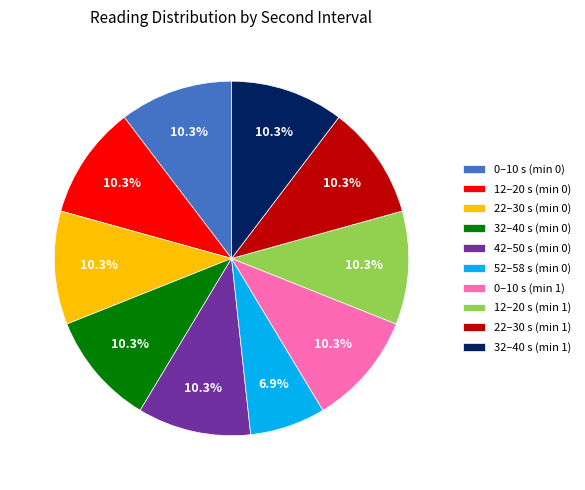

Approximately how many times larger is the value at 22–30 s (min 0) compared to 12–20 s (min 1)?

1.0